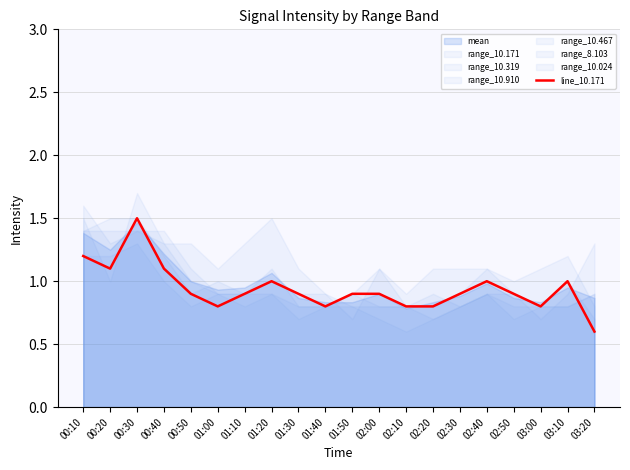

What is the difference between the values at 02:30 and 03:00?

0.1